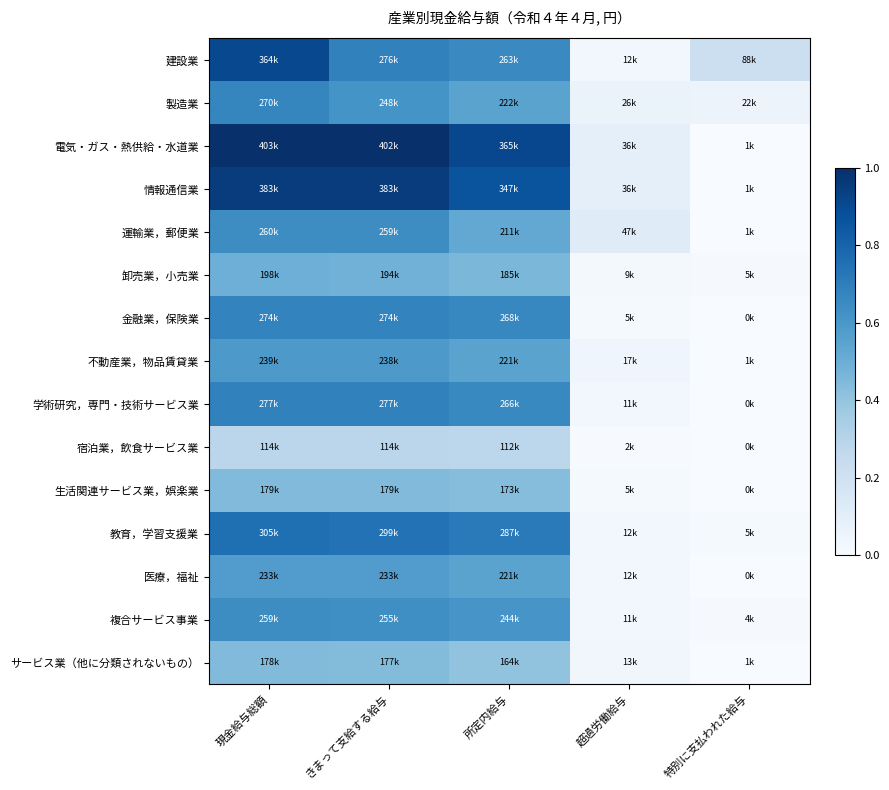

How many series are shown in this chart?

15